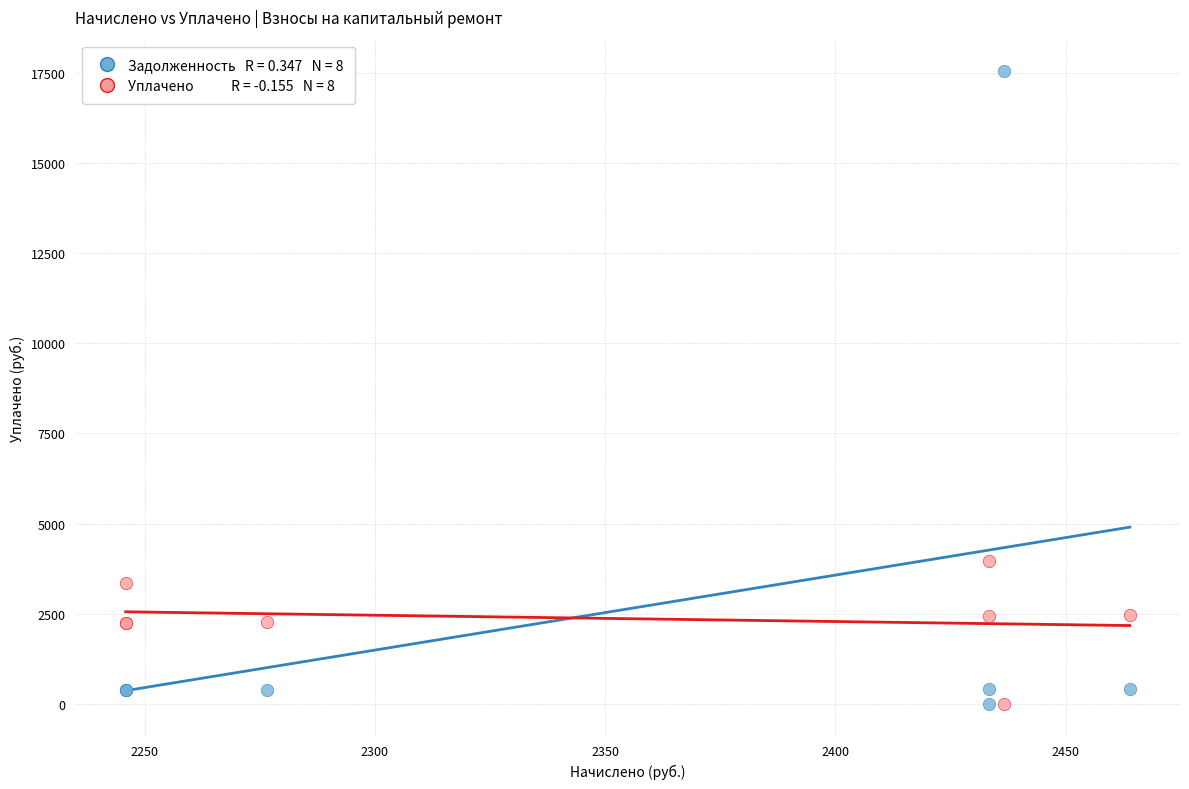

Across all series, what Y value is closest to 8771?

3976.2